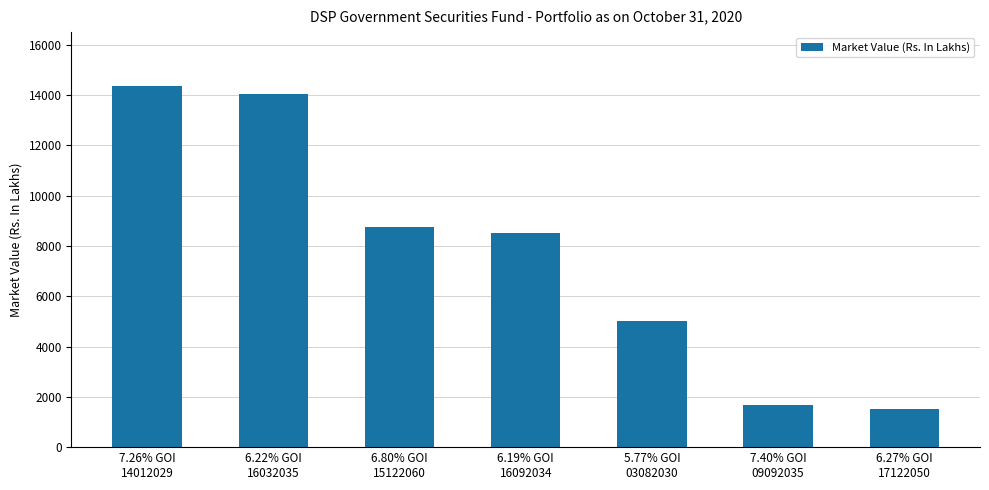

Is it true that the value at 7.40% GOI
09092035 is 2858.9?

False